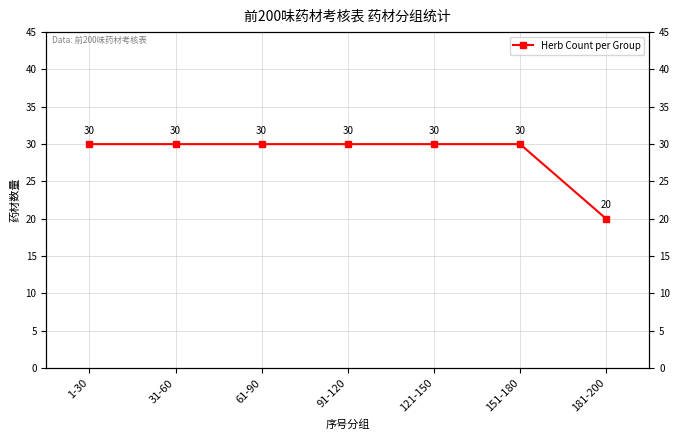

What is the label of the 5th point from the left?

121-150